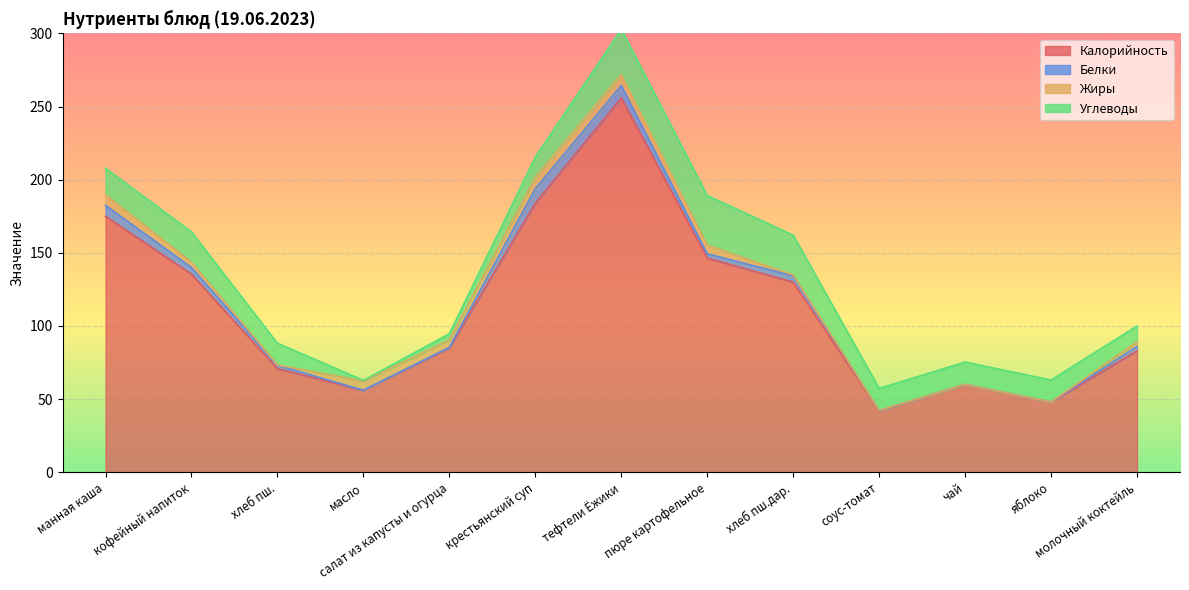

True or false: Жиры has more than 0 points higher than both neighbors.

True